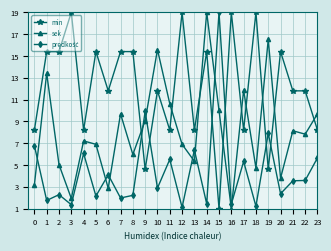

What is the value of the min point at the 17th from the left?

19.0